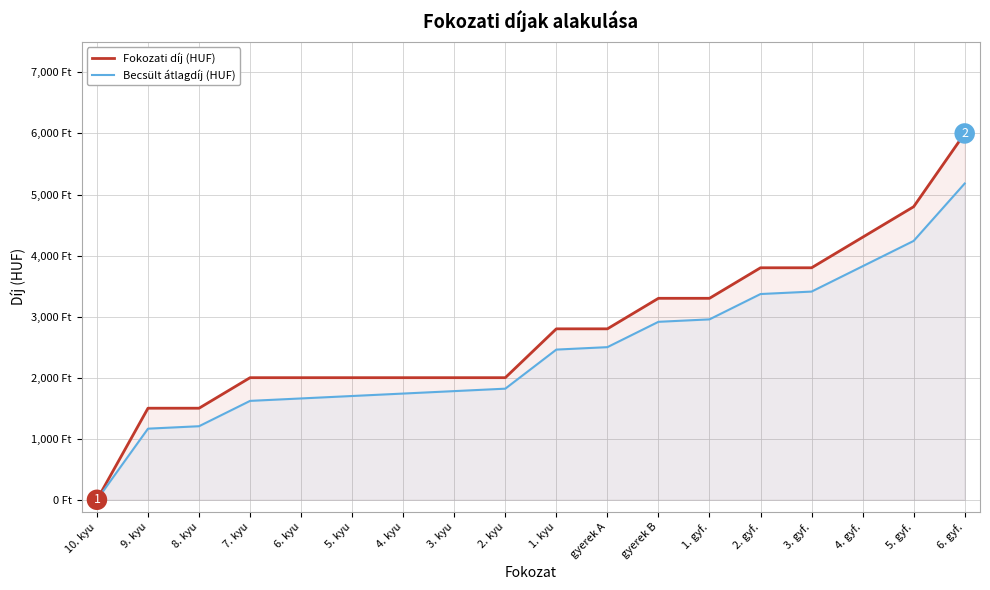

Reading right to left, what are all the values shown in this chart?

Fokozati díj (HUF): 6. gyf.=6000	5. gyf.=4800	4. gyf.=4300	3. gyf.=3800	2. gyf.=3800	1. gyf.=3300	gyerek B=3300	gyerek A=2800	1. kyu=2800	2. kyu=2000	3. kyu=2000	4. kyu=2000	5. kyu=2000	6. kyu=2000	7. kyu=2000	8. kyu=1500	9. kyu=1500	10. kyu=0
Becsült átlagdíj (HUF): 6. gyf.=5180	5. gyf.=4240	4. gyf.=3825	3. gyf.=3410	2. gyf.=3370	1. gyf.=2955	gyerek B=2915	gyerek A=2500	1. kyu=2460	2. kyu=1820	3. kyu=1780	4. kyu=1740	5. kyu=1700	6. kyu=1660	7. kyu=1620	8. kyu=1205	9. kyu=1165	10. kyu=0